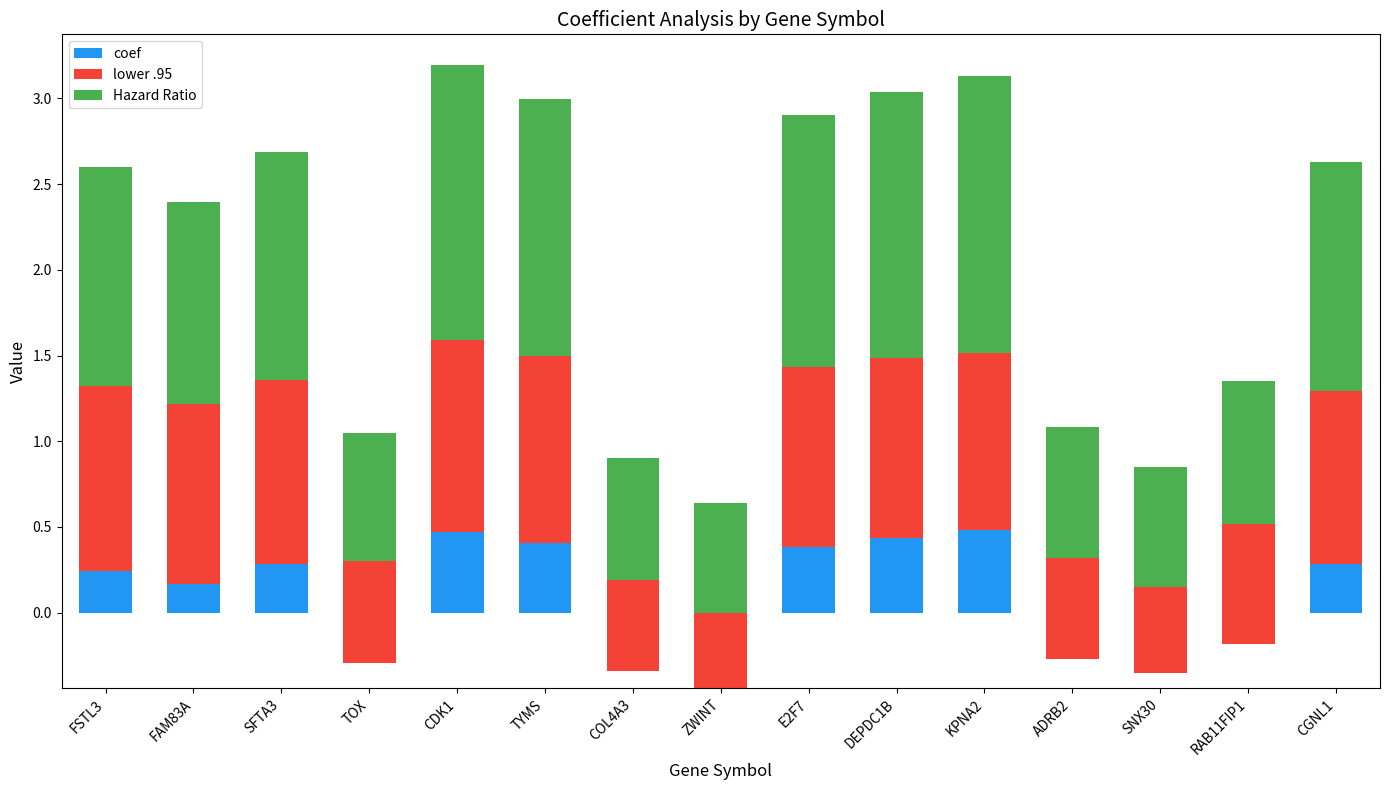

What is the spread (max minus min) of values at E2F7?

1.1